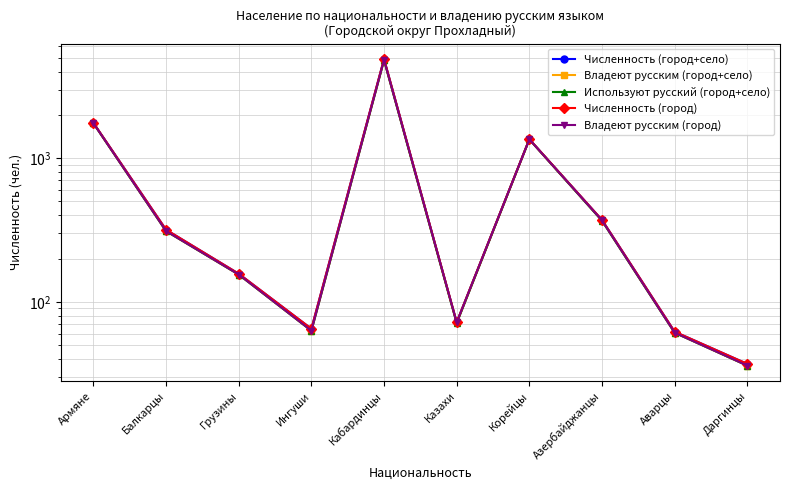

At which category is the sum across all series the highest?

Кабардинцы